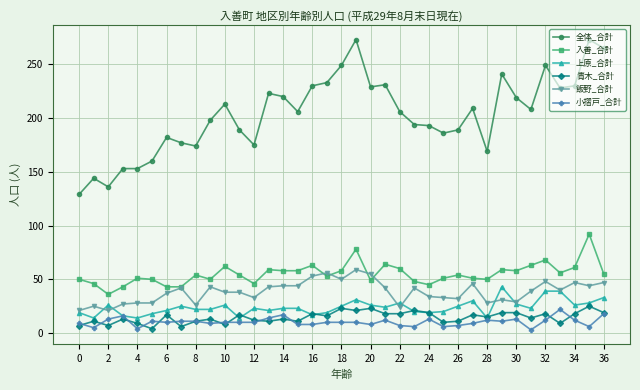

What is the maximum value shown in the chart?

273